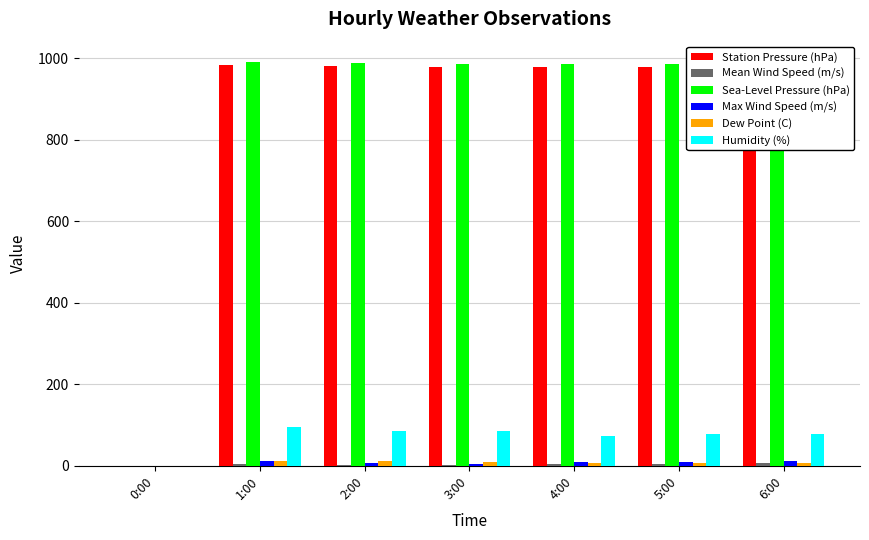

What is the maximum value shown in the chart?

991.5